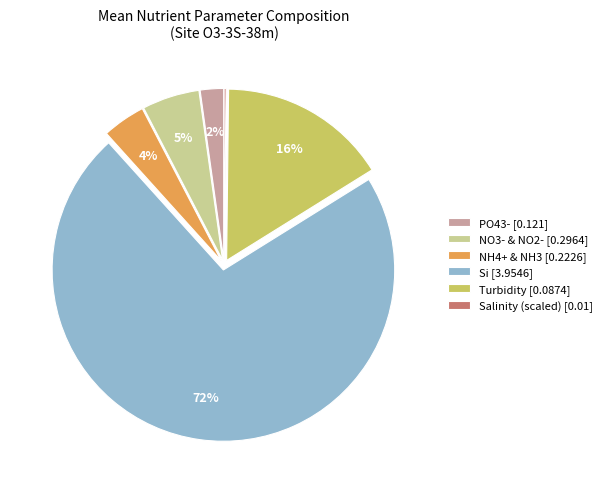

Combined, do PO43- [0.121] and Si [3.9546] account for over 50%?

Yes